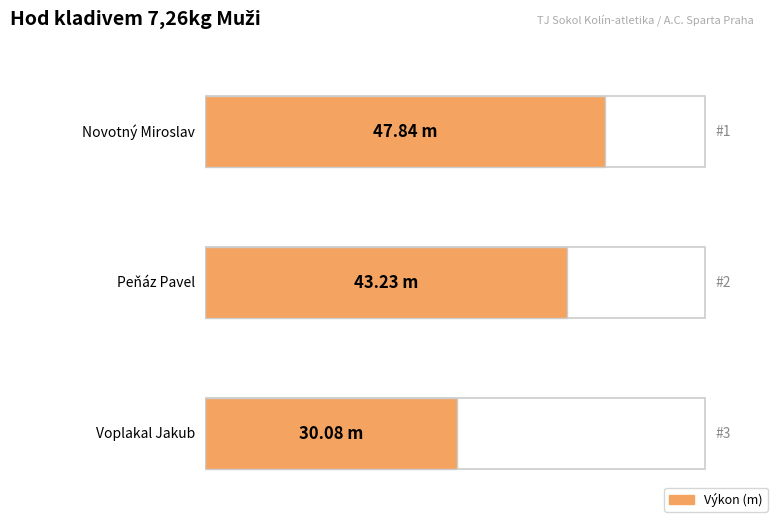

Does the chart contain any negative values?

No